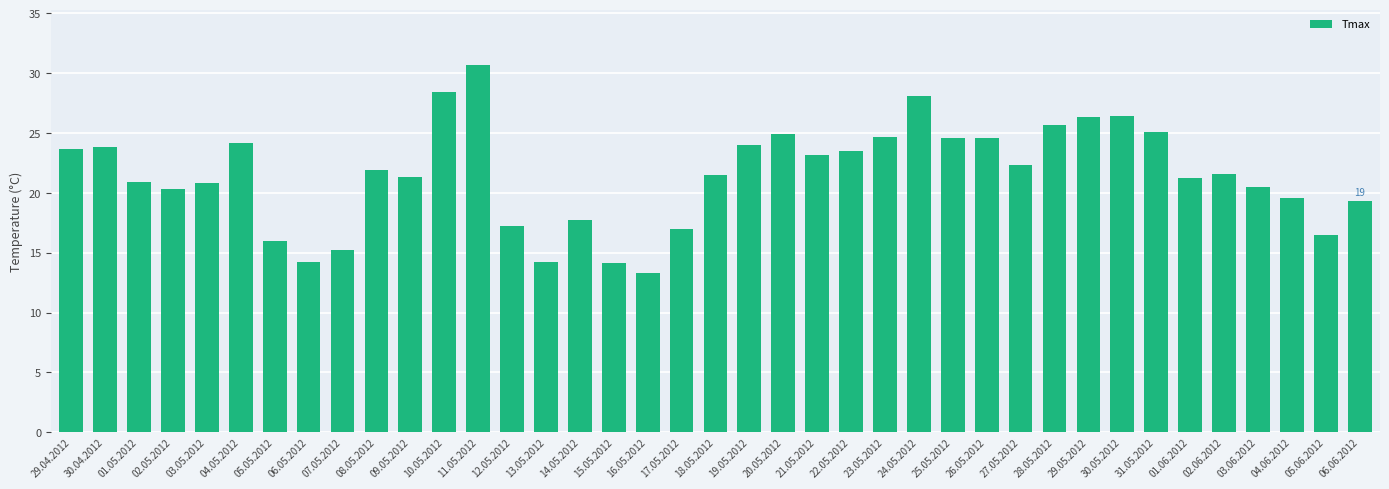

What position from the right is 17.05.2012?

21